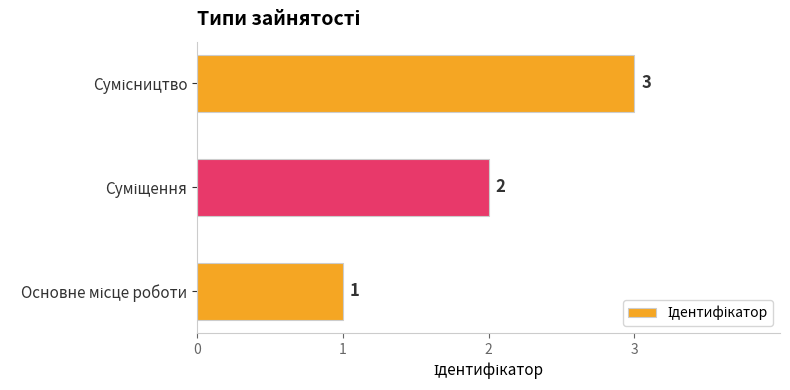

What is the greatest value displayed?

3